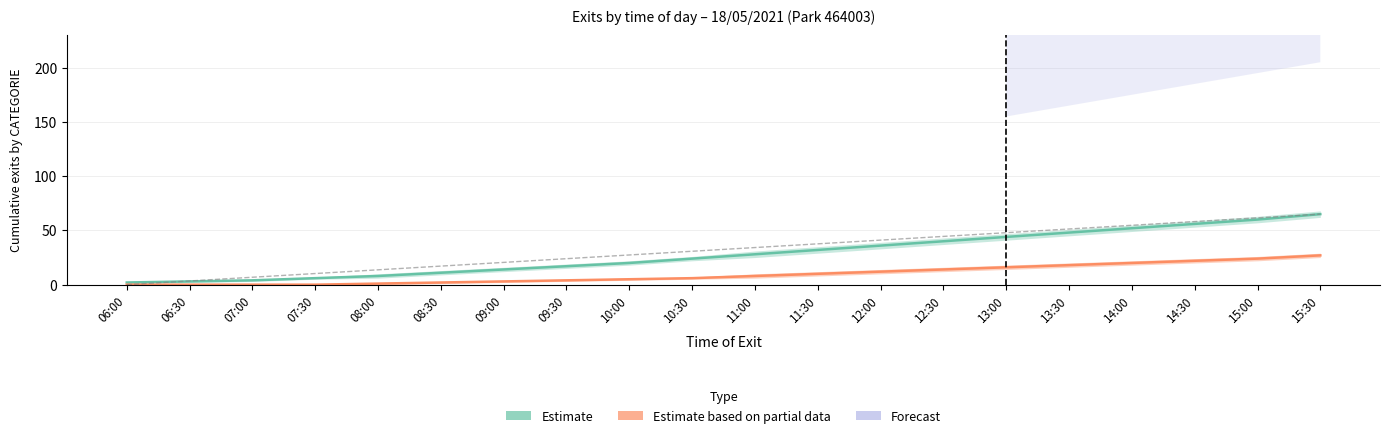

Read the HO value at 14:00.

20